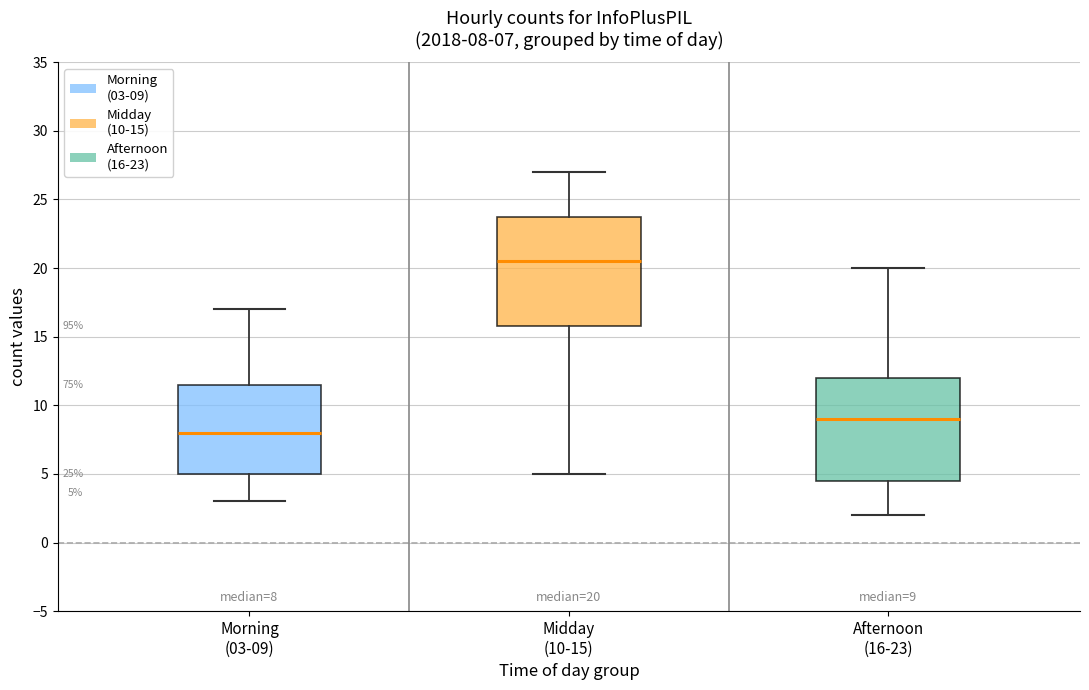

Comparing the boxes themselves (not the whiskers), which one is the tallest?

Midday (10-15)